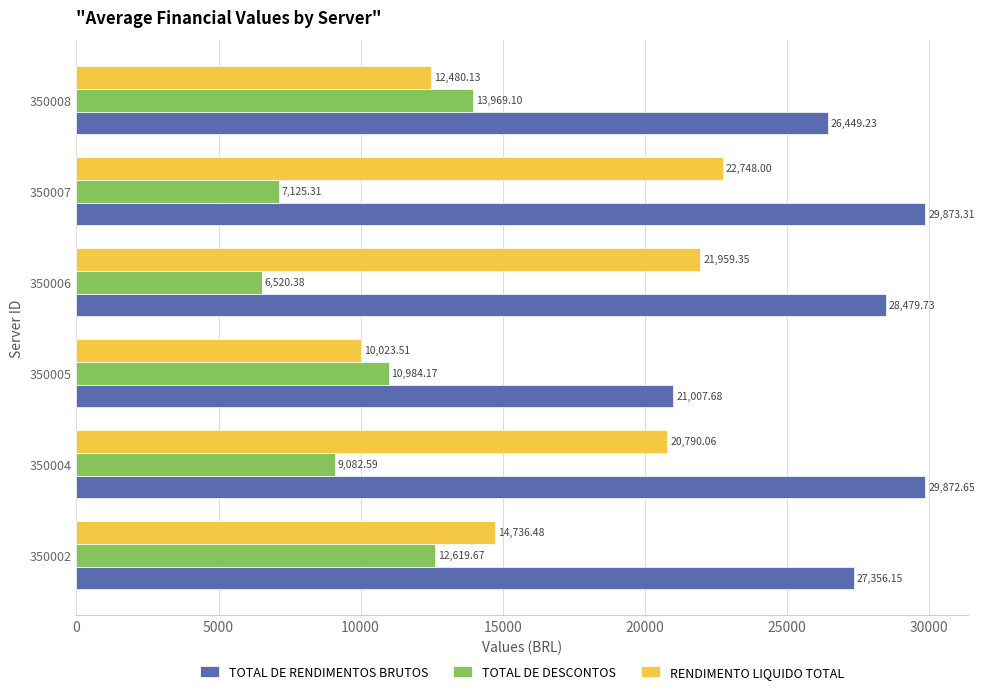

Which series has the largest range (max minus min)?

RENDIMENTO LIQUIDO TOTAL